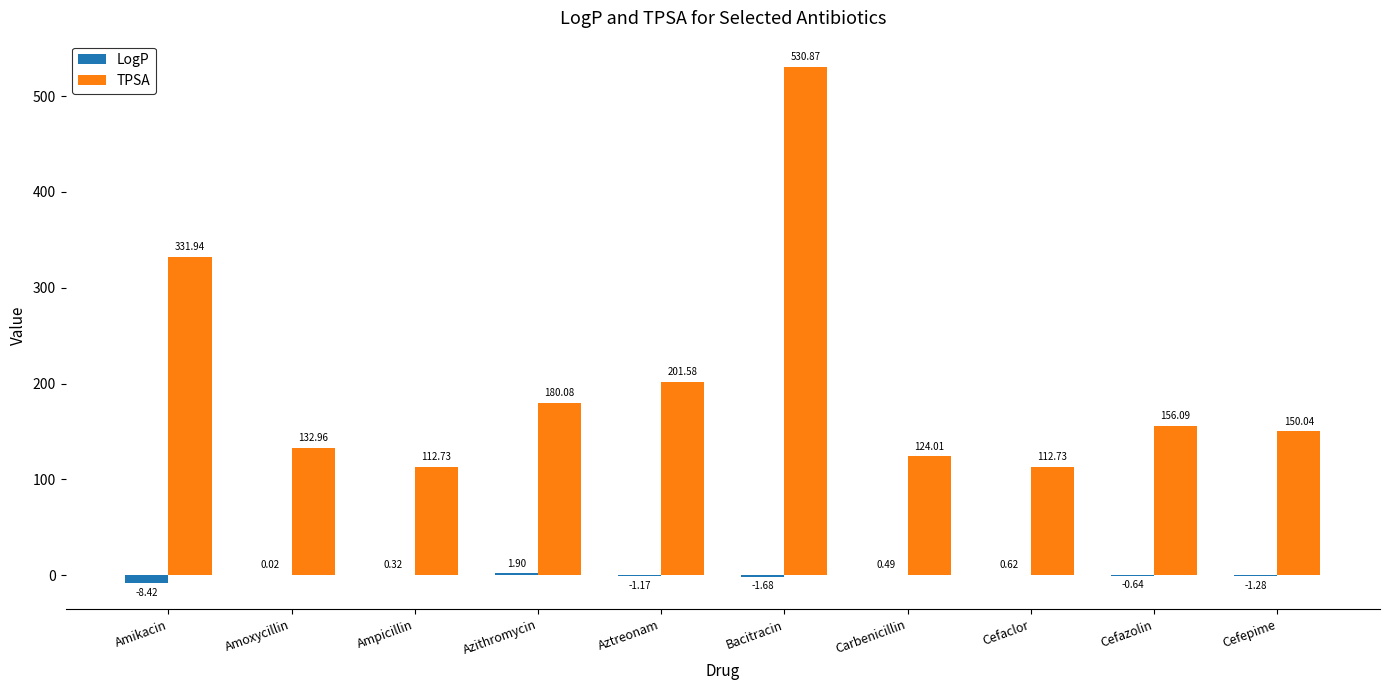

At which category is the sum across all series the highest?

Bacitracin